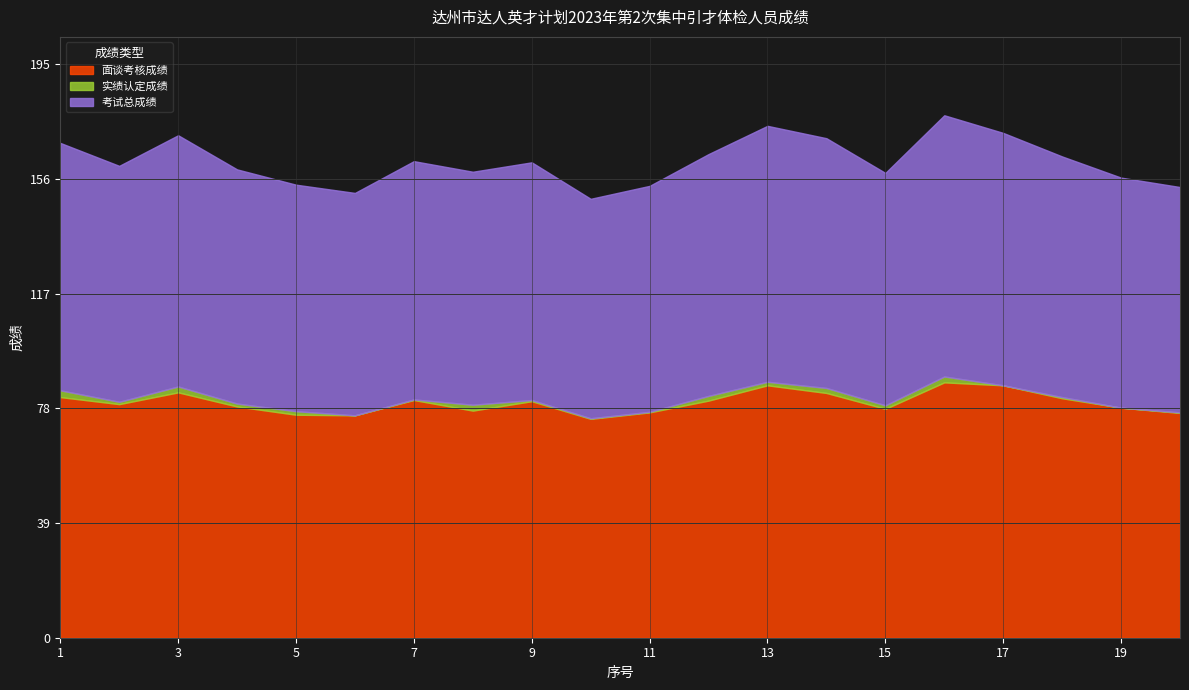

How many interior local valleys does the 面谈考核成绩 series have?

5